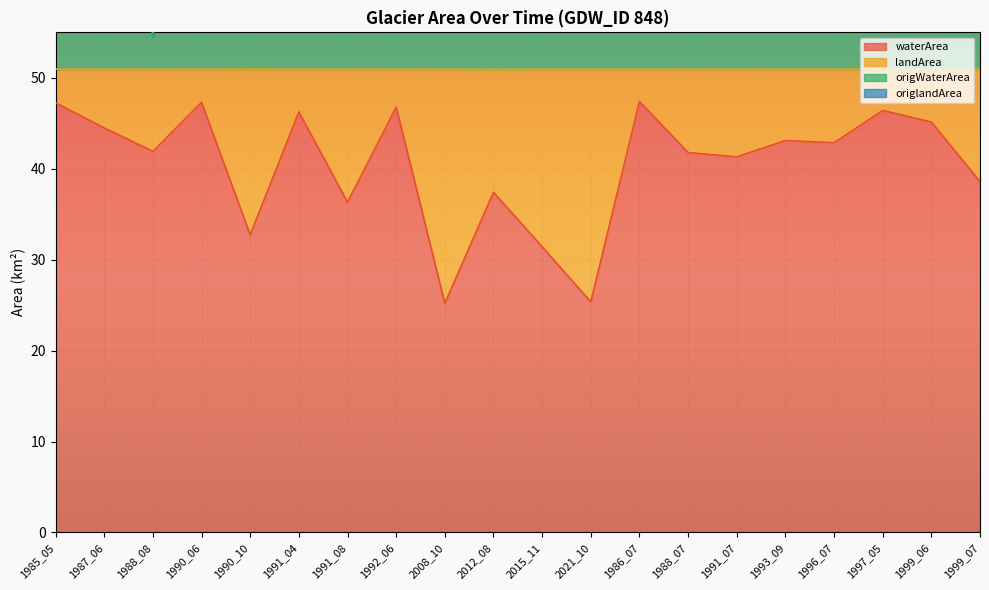

What is the lowest value of the waterArea series?

25.2